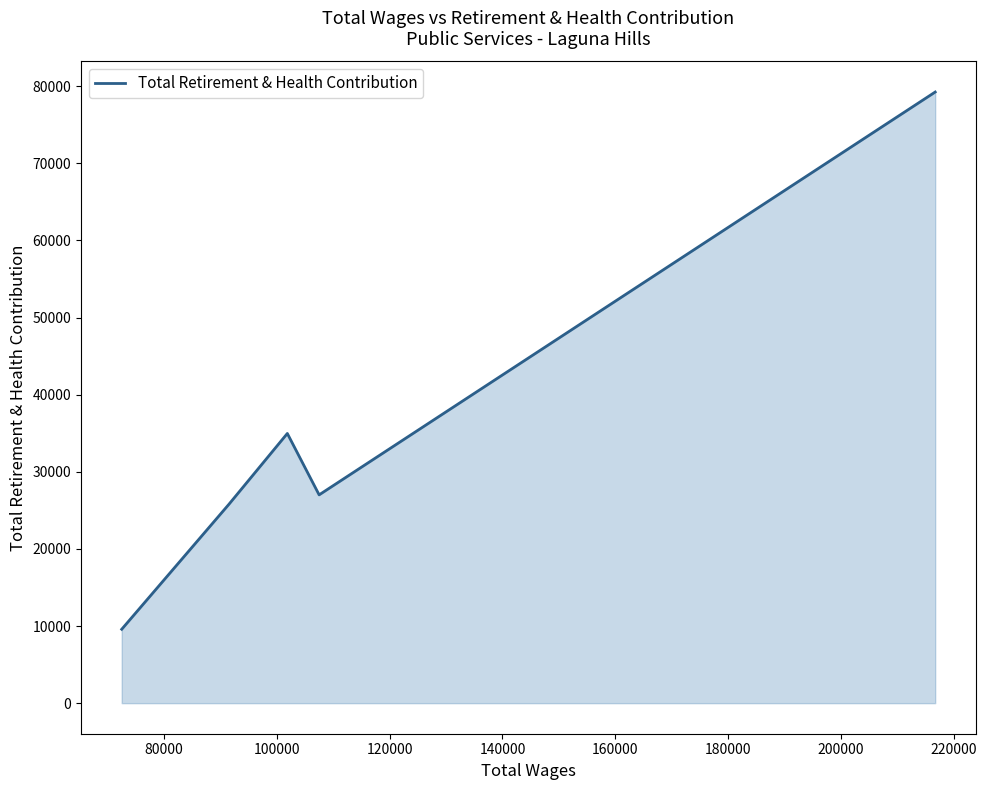

What is the greatest value displayed?

79250